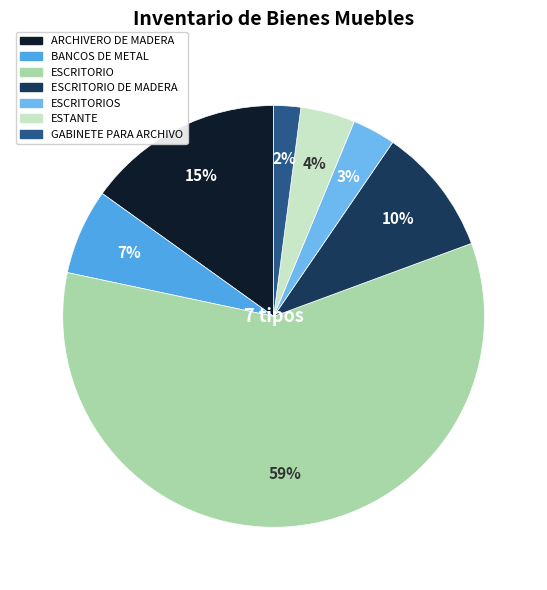

Is it true that ARCHIVERO DE MADERA is 15% of the pie?

True